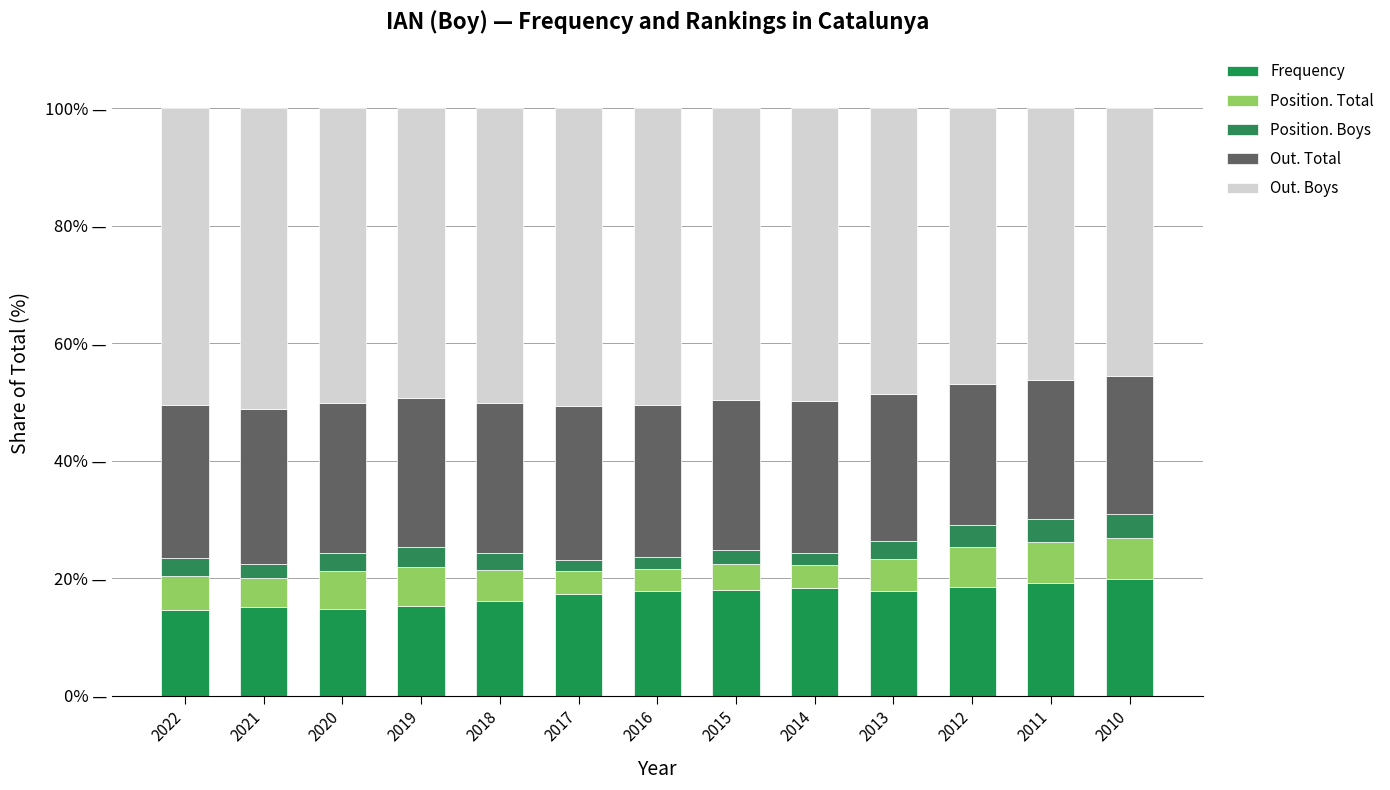

List the labels in order of Position. Total value, smallest first.

2014, 2016, 2017, 2015, 2021, 2018, 2013, 2022, 2020, 2019, 2012, 2011, 2010